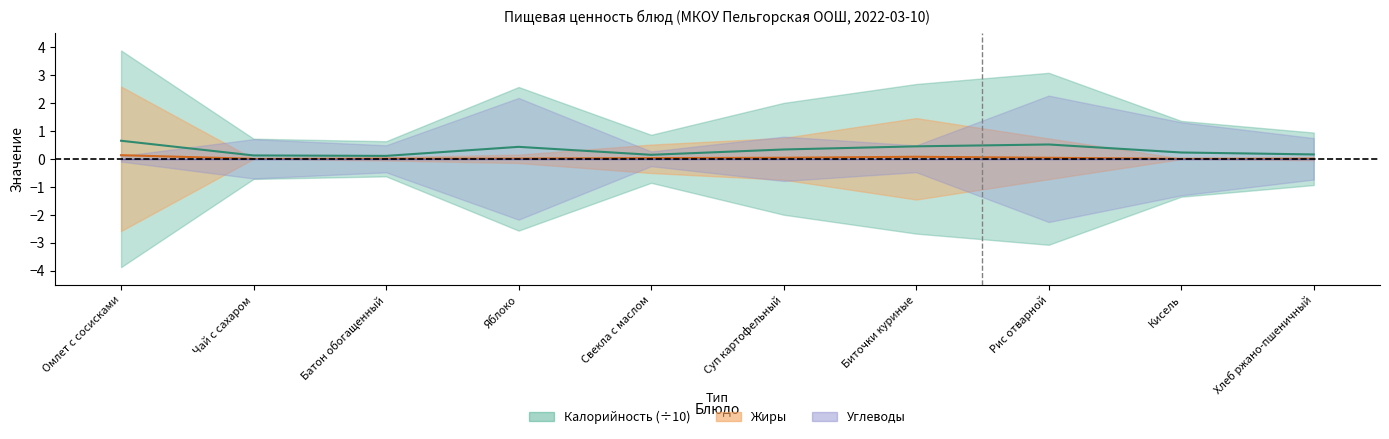

At which category does Жиры reach its first local valley?

Чай с сахаром